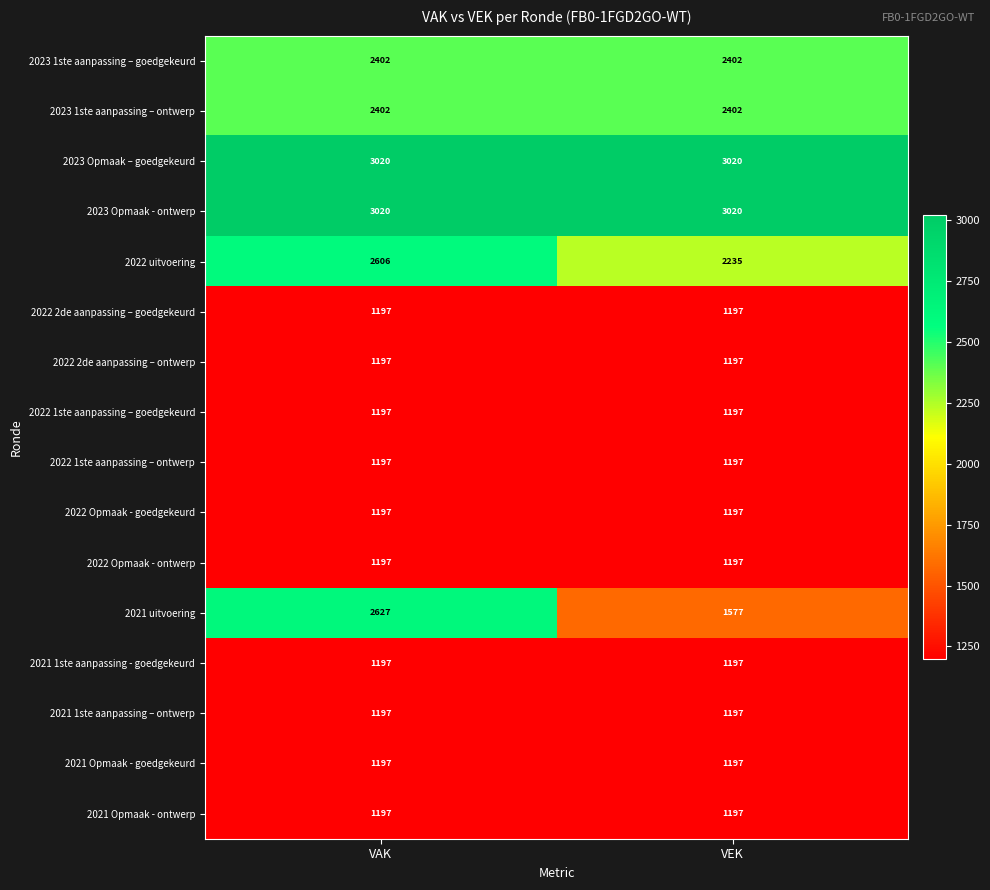

Is the value of 2022 uitvoering at VAK greater than the value of 2022 1ste aanpassing – ontwerp at VAK?

Yes